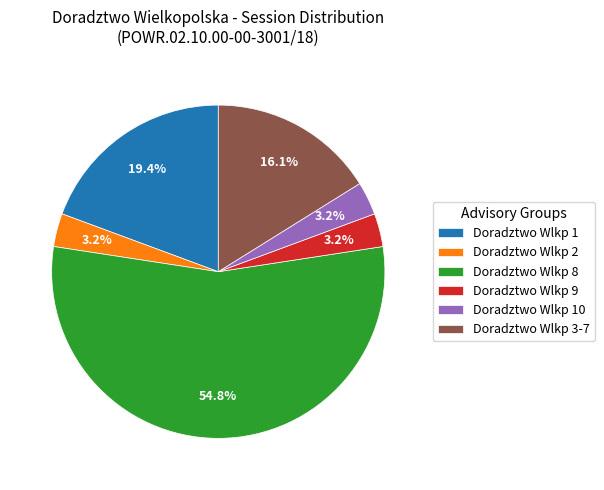

Between Doradztwo Wlkp 8 and Doradztwo Wlkp 10, which is larger?

Doradztwo Wlkp 8